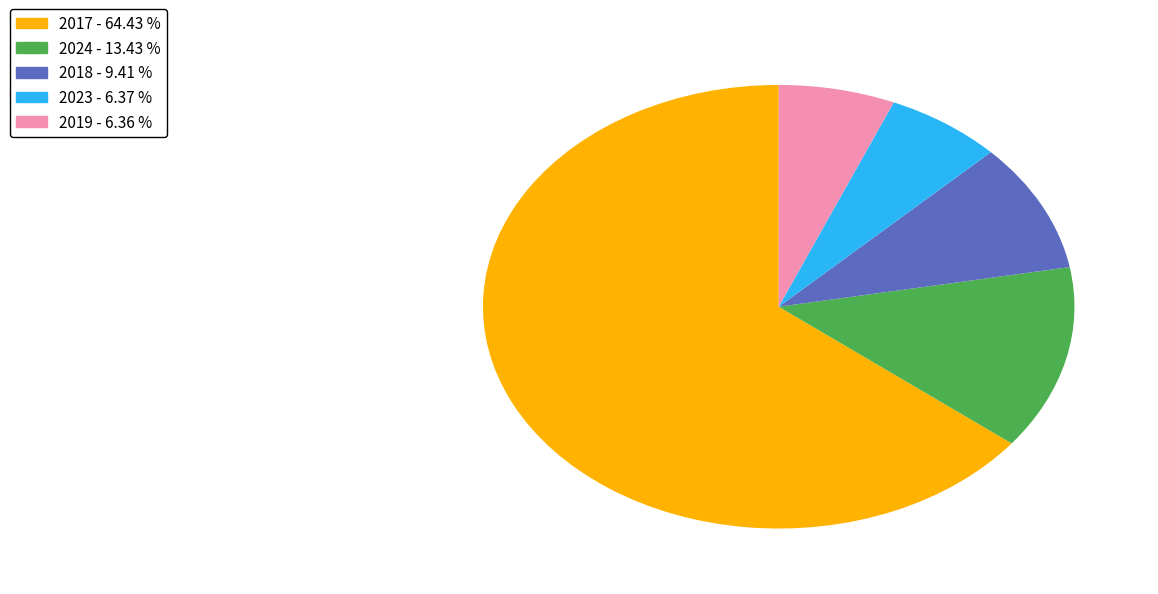

Is there a majority slice in this chart?

Yes